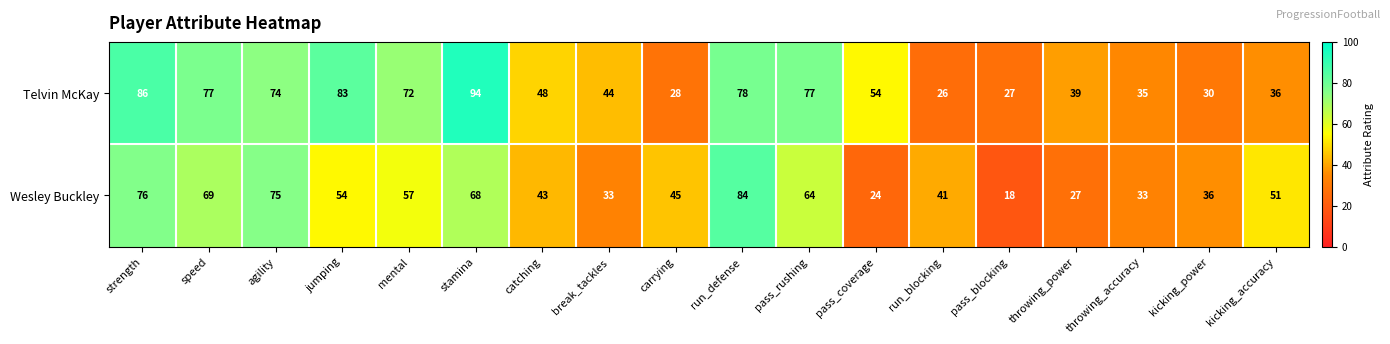

List the series in order of their overall mean, lowest first.

Wesley Buckley, Telvin McKay